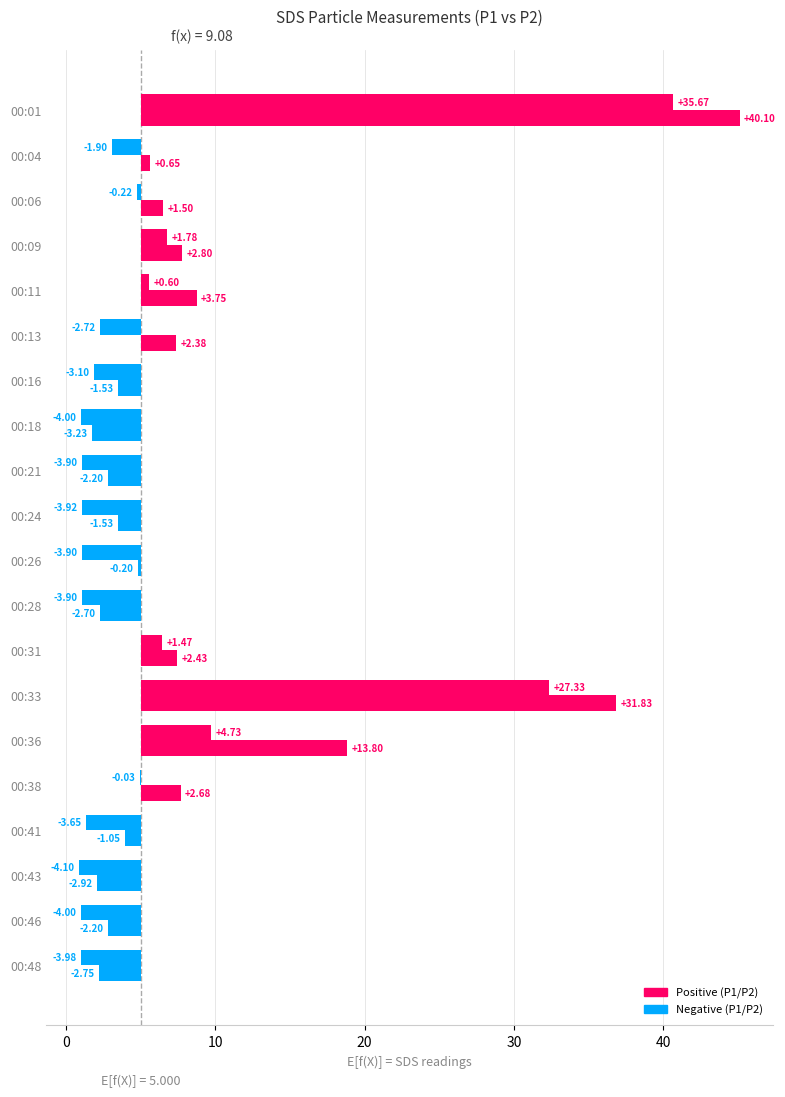

How many values in SDS_P1 are below zero?

10